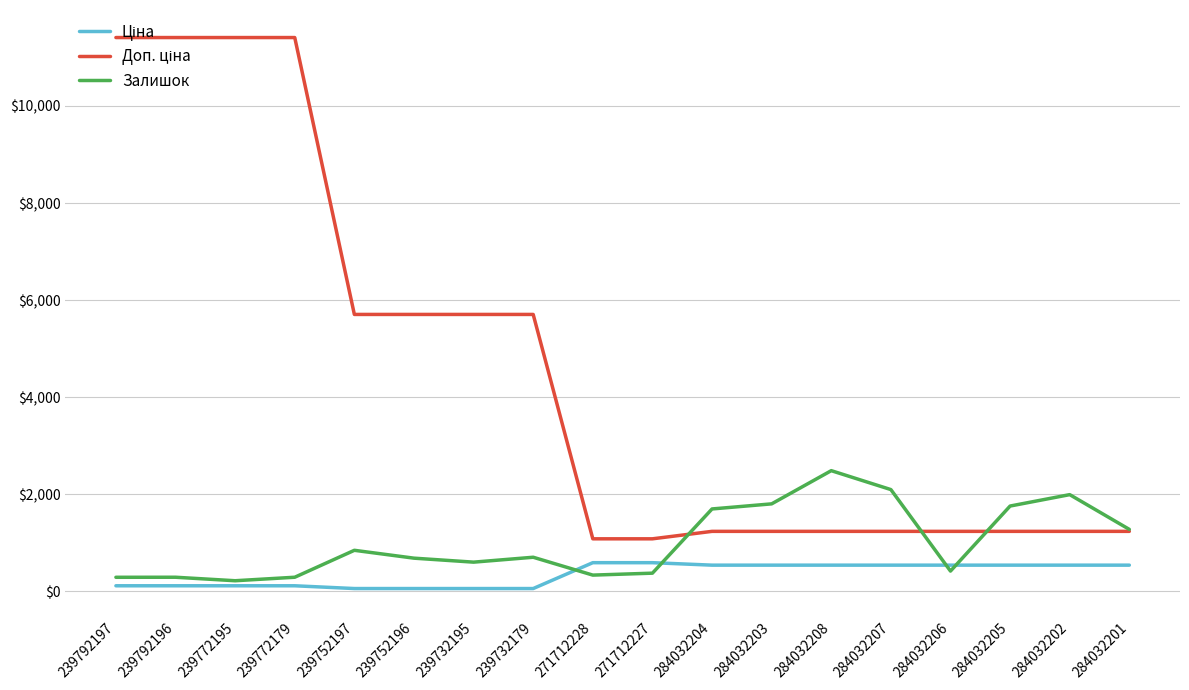

What is the total value across all series at 284032201?

3050.4